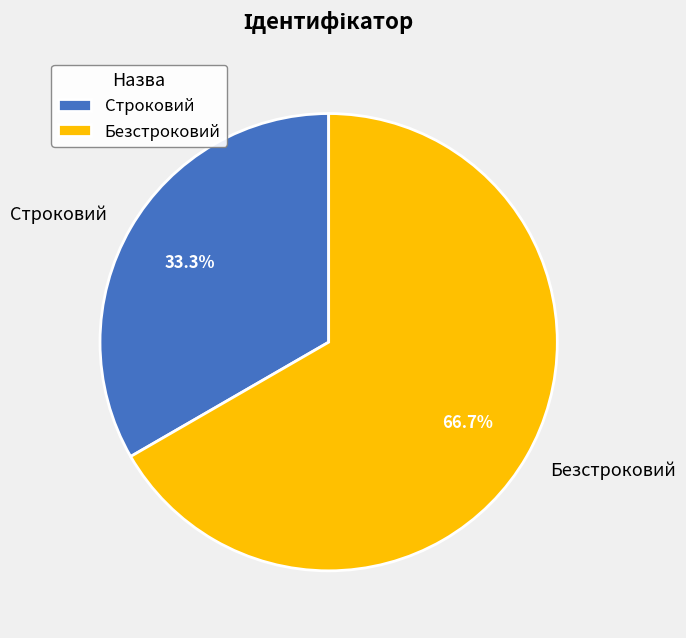

Is it true that Безстроковий is 67% of the pie?

True